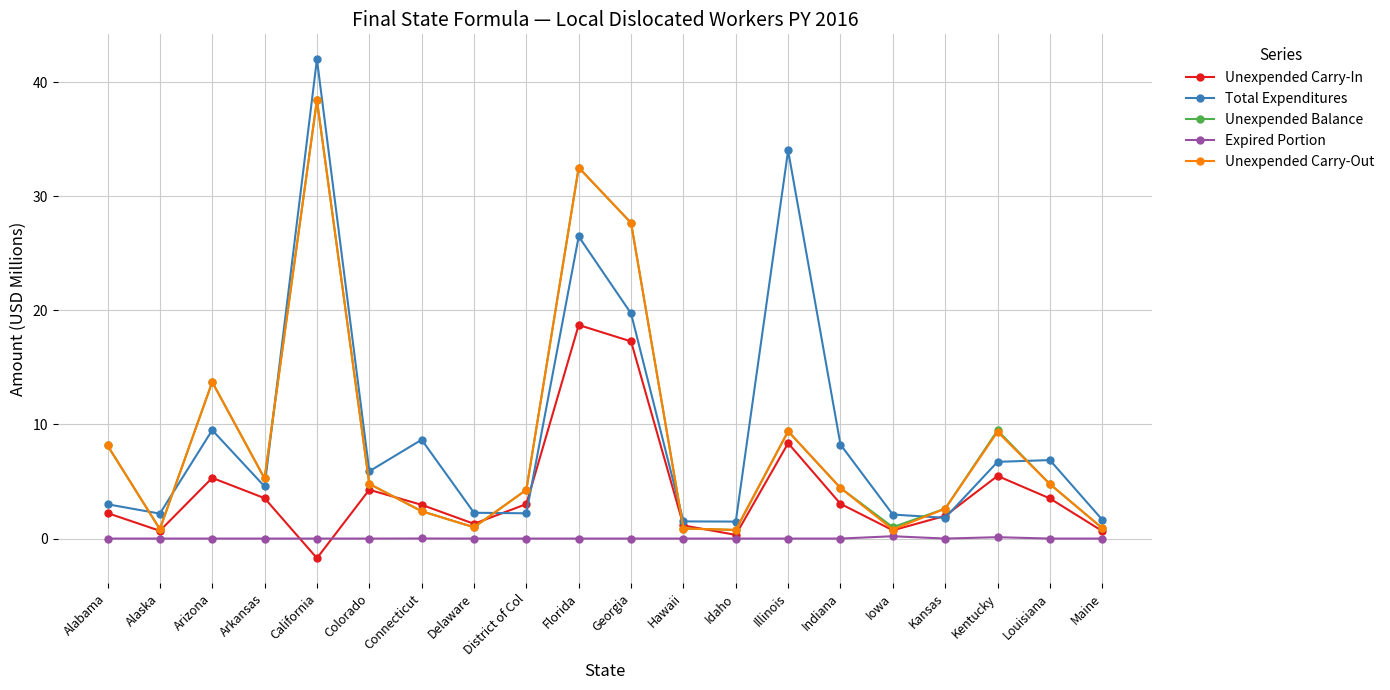

What is the highest value of the Unexpended Balance series?

38.4